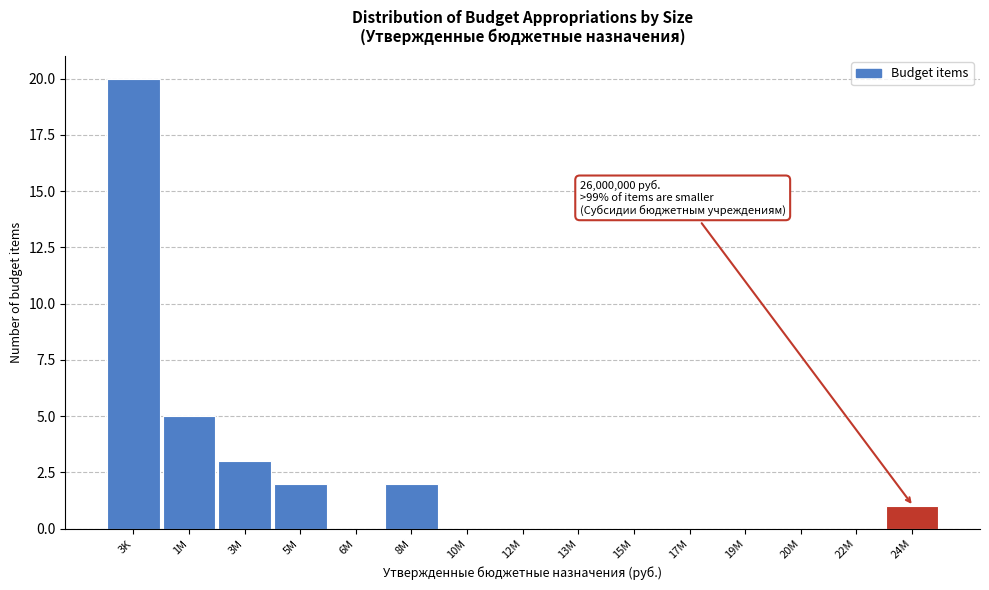

Reading left to right, transcribe all the data shown in this chart.

3K=20	1M=5	3M=3	5M=2	6M=0	8M=2	10M=0	12M=0	13M=0	15M=0	17M=0	19M=0	20M=0	22M=0	24M=1